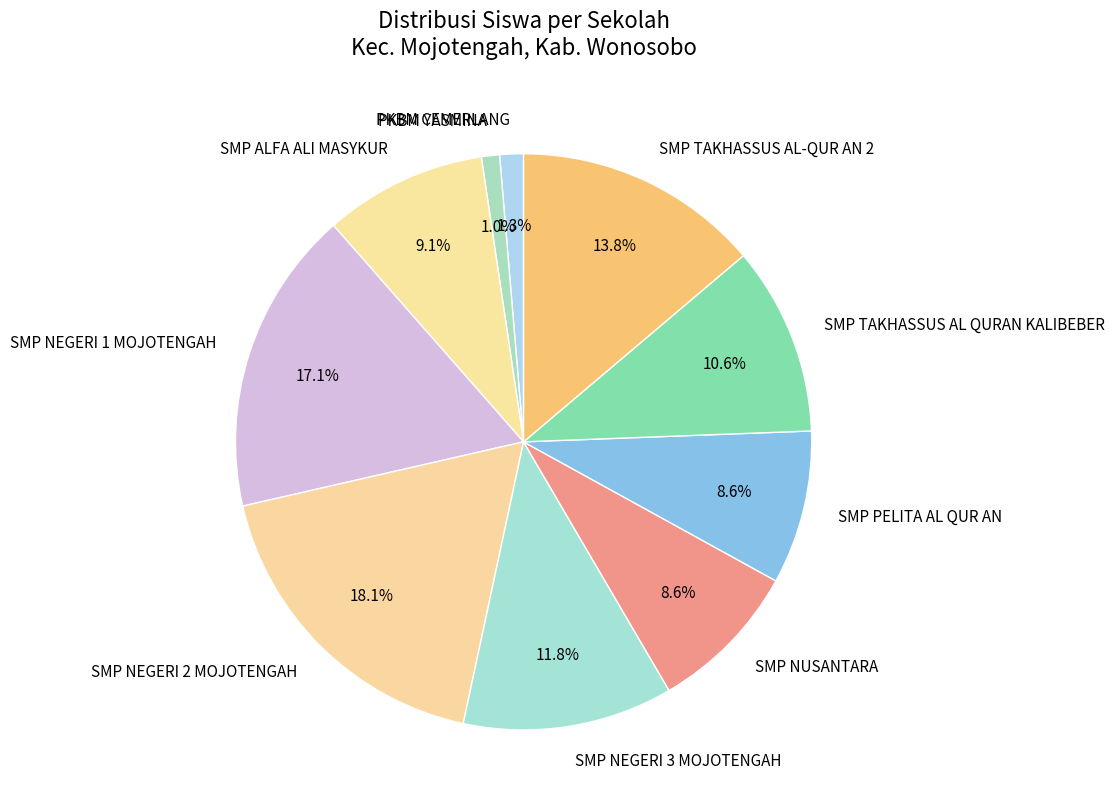

To the nearest percent, what is the difference between the largest and smallest slice percentages?

17%